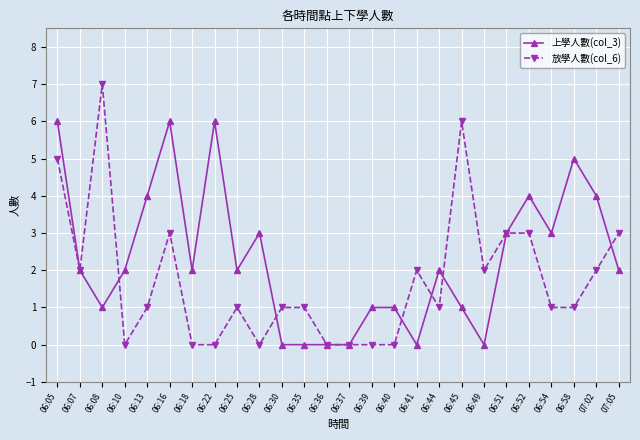

At which label does 上學人數(col_3) first exceed 2?

06:05